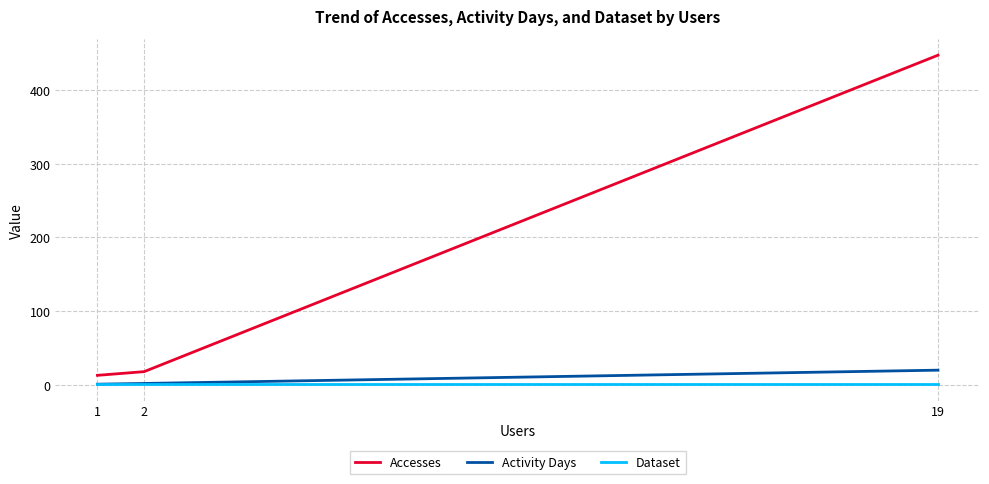

Which has a higher value, 2 or 19?

19